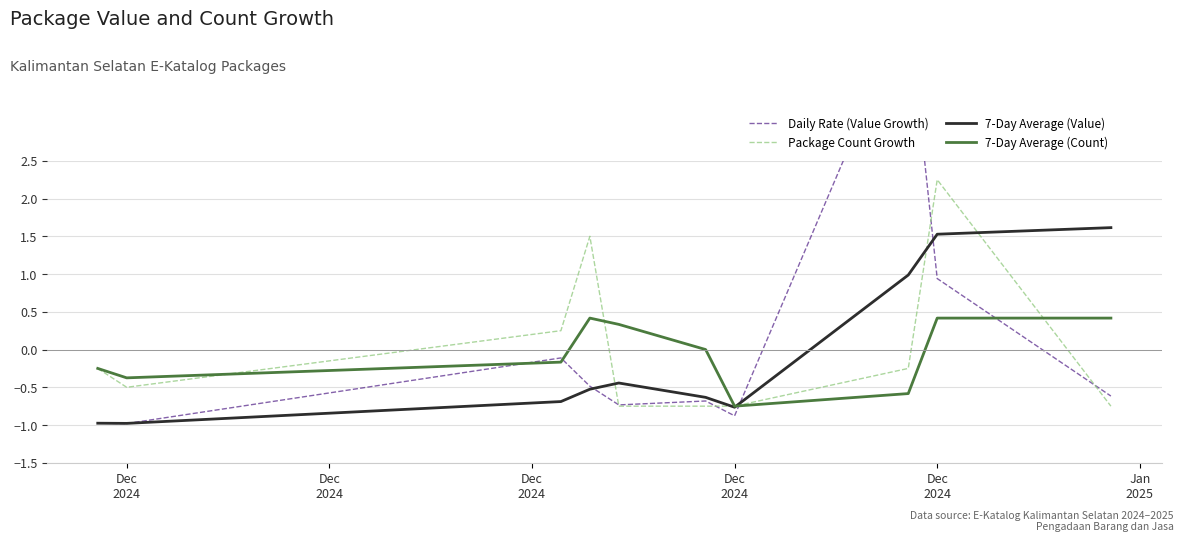

Reading right to left, extract all data points from this chart.

Daily Rate (Value Growth): -0.6	0.9	4.5	-0.9	-0.7	-0.7	-0.5	-0.1	-1.0	-1.0
Package Count Growth: -0.8	2.2	-0.2	-0.8	-0.8	-0.8	1.5	0.2	-0.5	-0.2
7-Day Average (Value): 1.6	1.5	1.0	-0.8	-0.6	-0.4	-0.5	-0.7	-1.0	-1.0
7-Day Average (Count): 0.4	0.4	-0.6	-0.8	0.0	0.3	0.4	-0.2	-0.4	-0.2